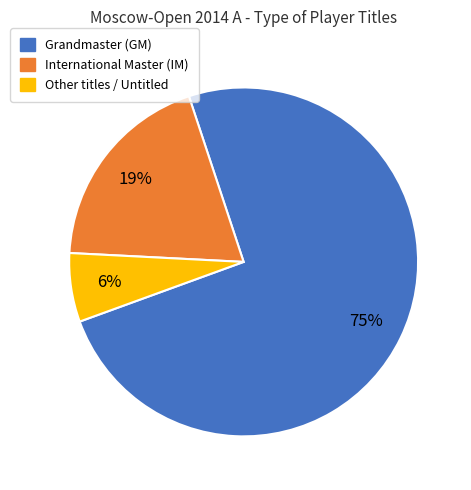

To the nearest percent, what is the average slice percentage?

33%